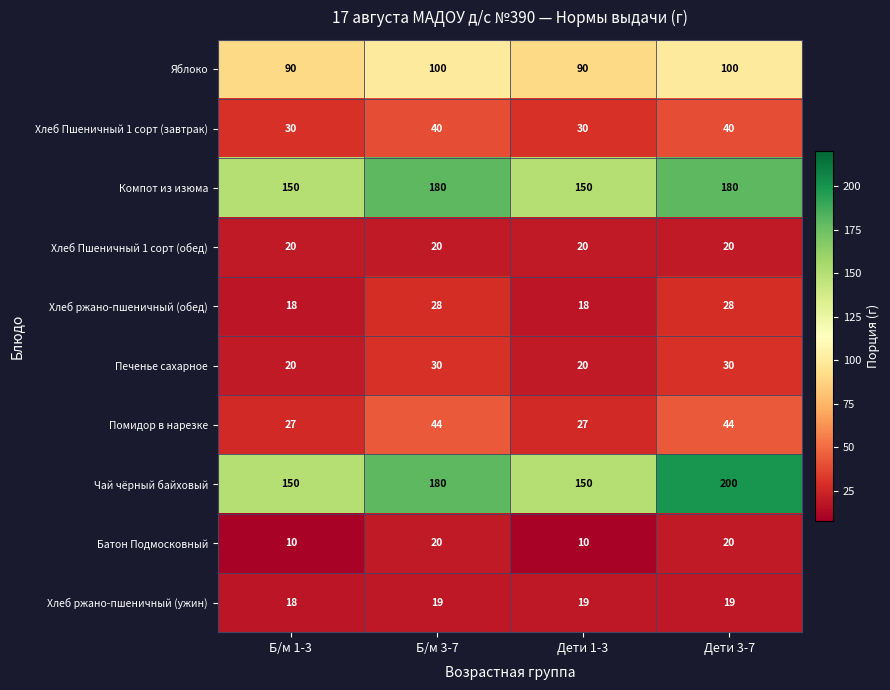

What is the sum of all Хлеб Пшеничный 1 сорт (обед) values?

80